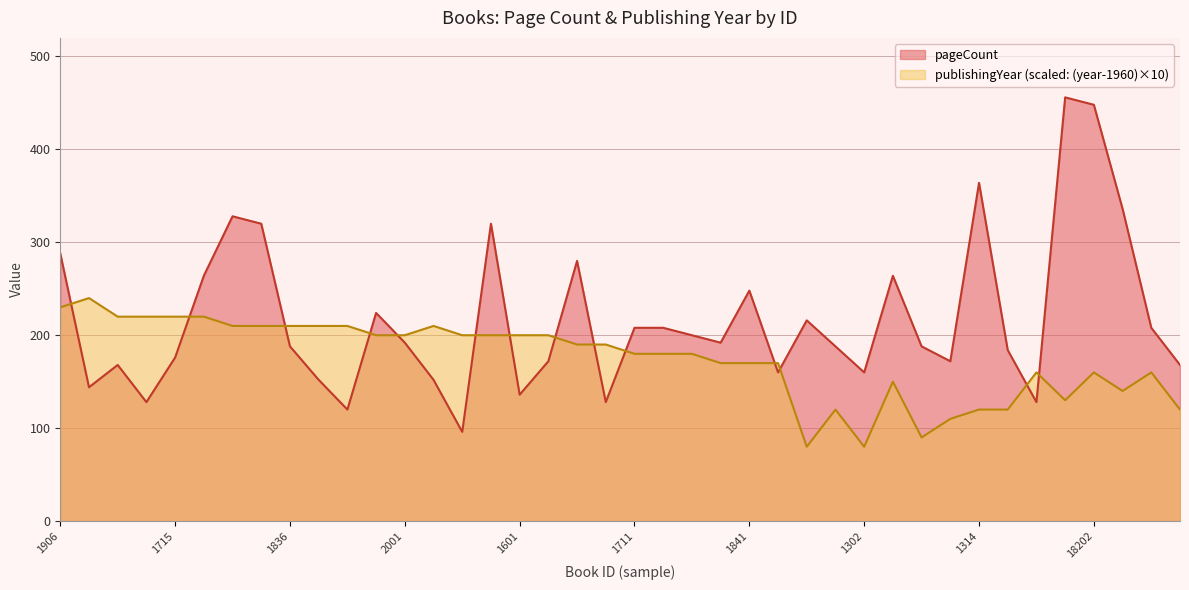

Is the value of pageCount at 1301 greater than the value of publishingYear at 1812?

No